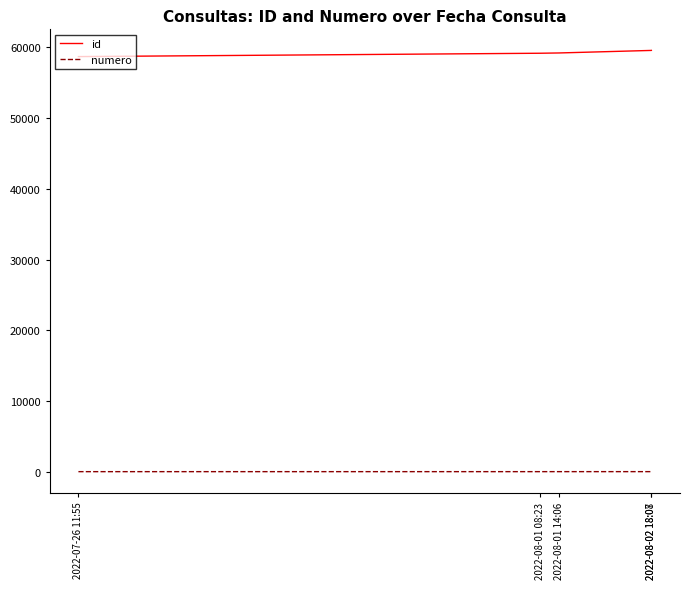

Count the number of categories in the chart.

5